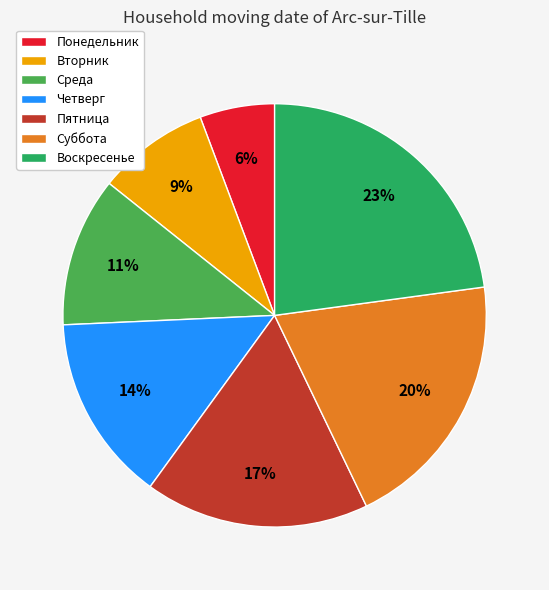

Rank the categories by value from highest to lowest.

Воскресенье, Суббота, Пятница, Четверг, Среда, Вторник, Понедельник